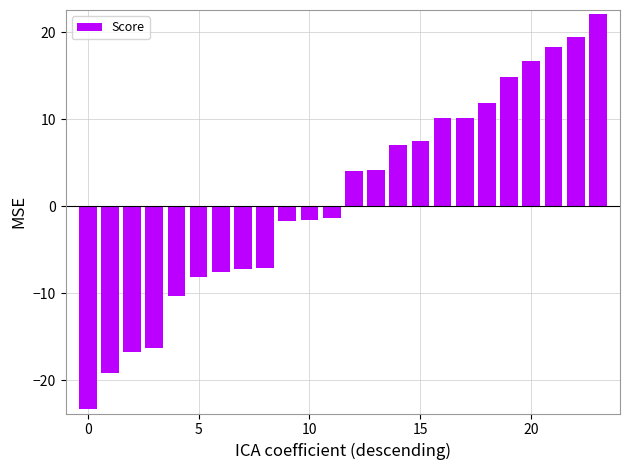

What is the average value?

1.1